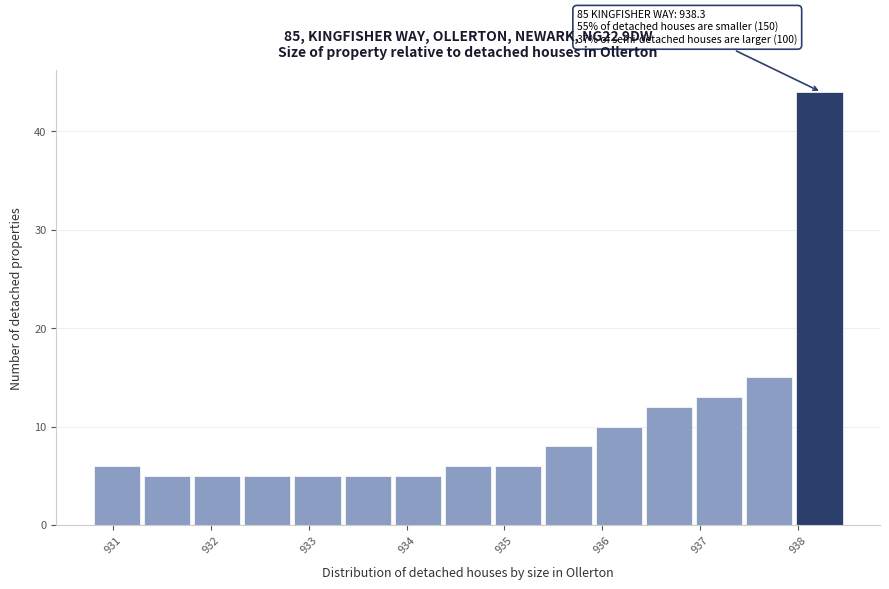

Over which range of the x-axis is the bar tallest?

938.0 to 938.5